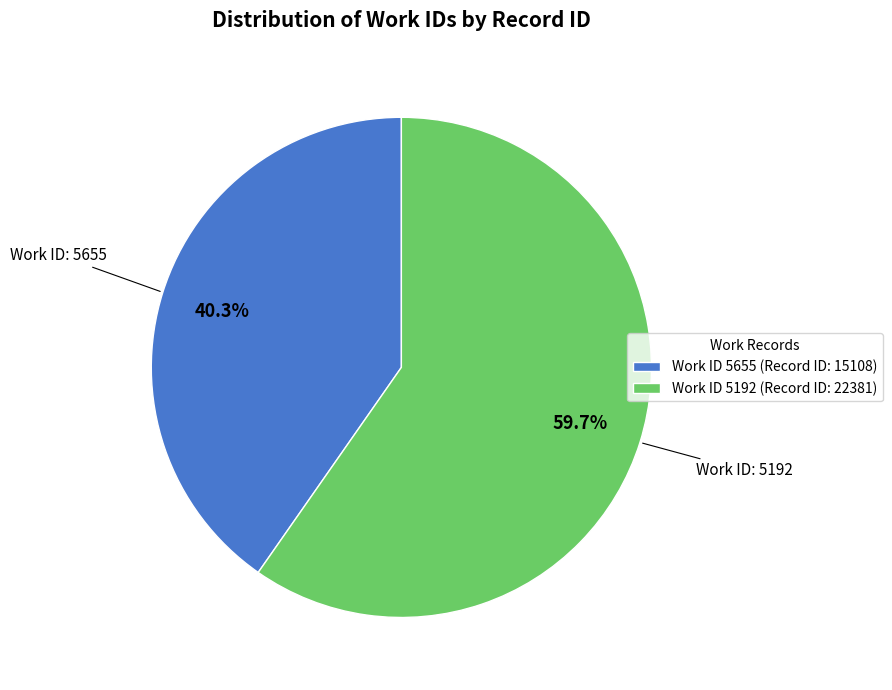

Is there a majority slice in this chart?

Yes